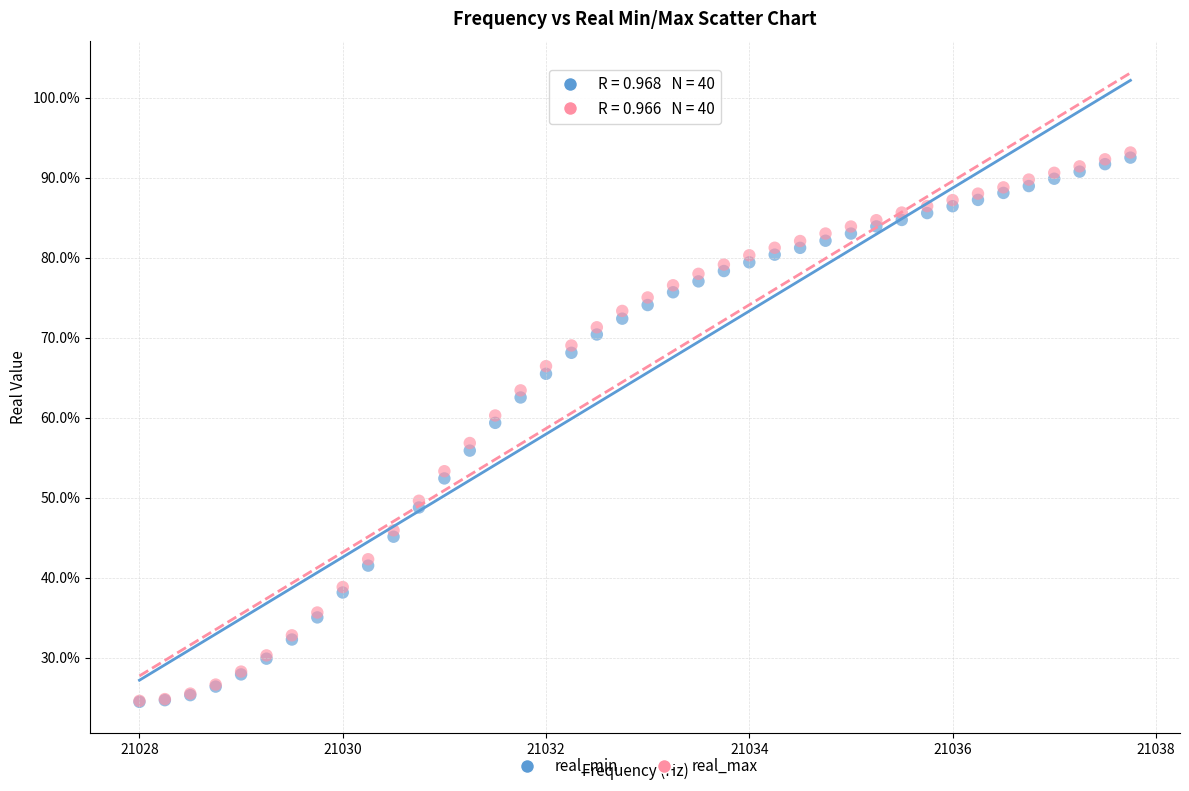

What are all the series names shown in the legend?

real_min, real_max